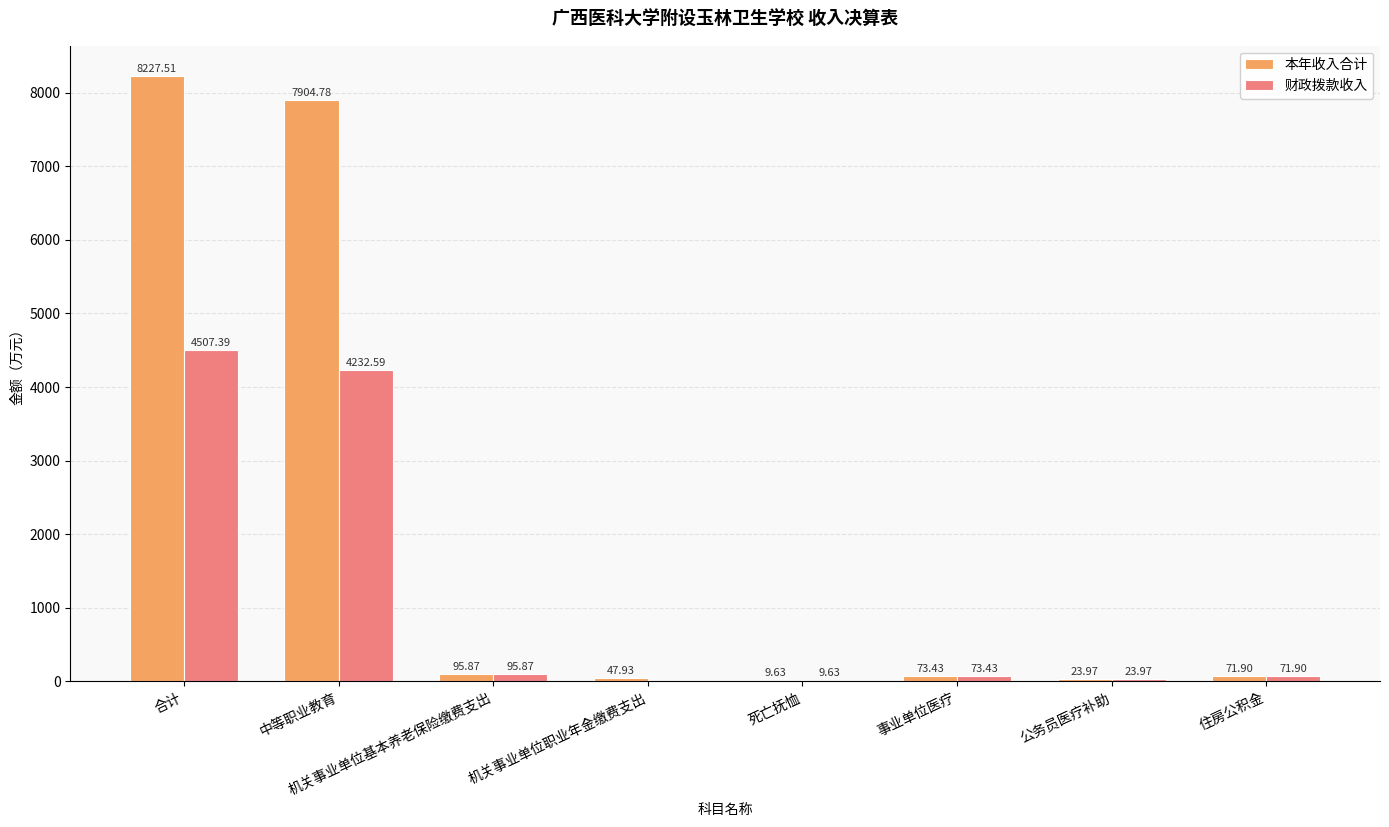

Read the 本年收入合计 value at 机关事业单位基本养老保险缴费支出.

95.9